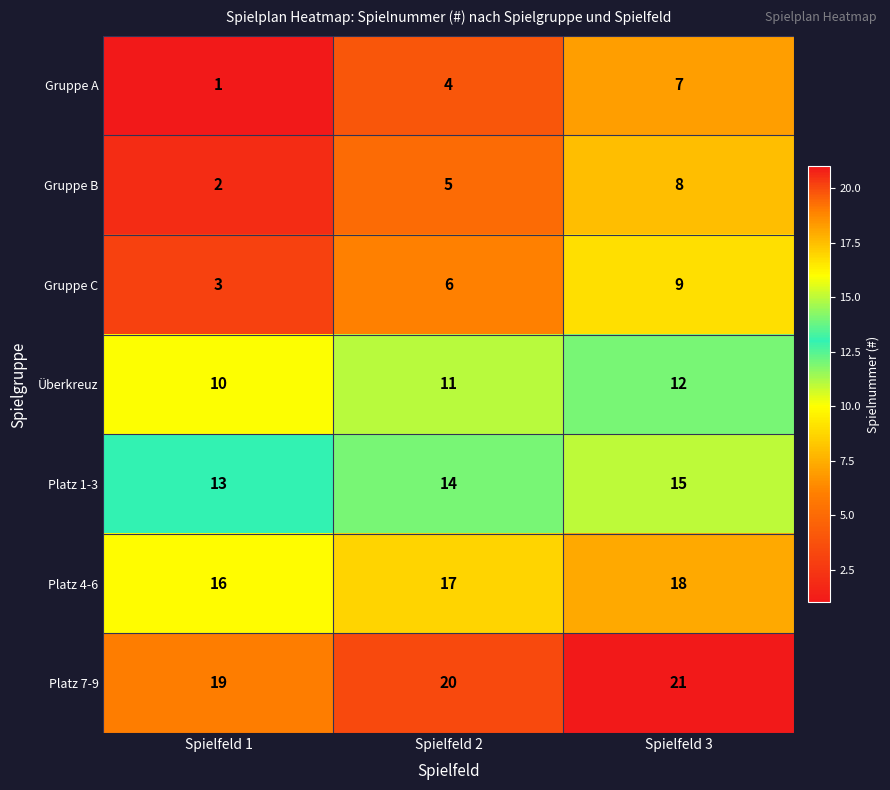

What is the difference between the Gruppe B values at Spielfeld 2 and Spielfeld 1?

3